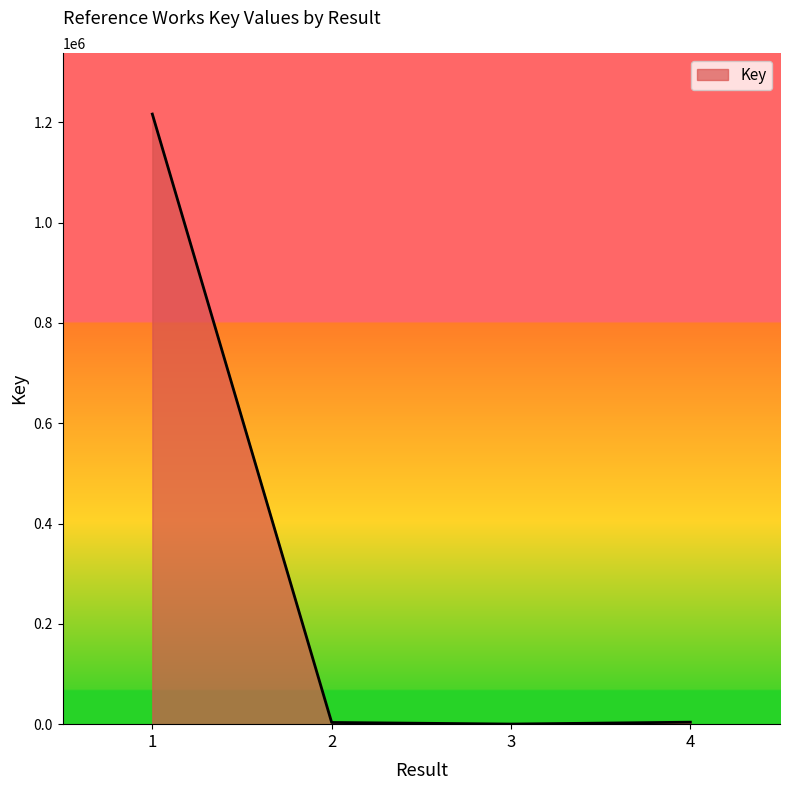

What is the maximum value shown in the chart?

1216378